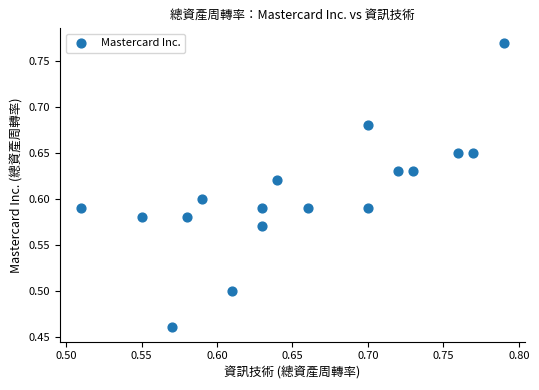

What is the range of Y values (max minus min)?

0.3